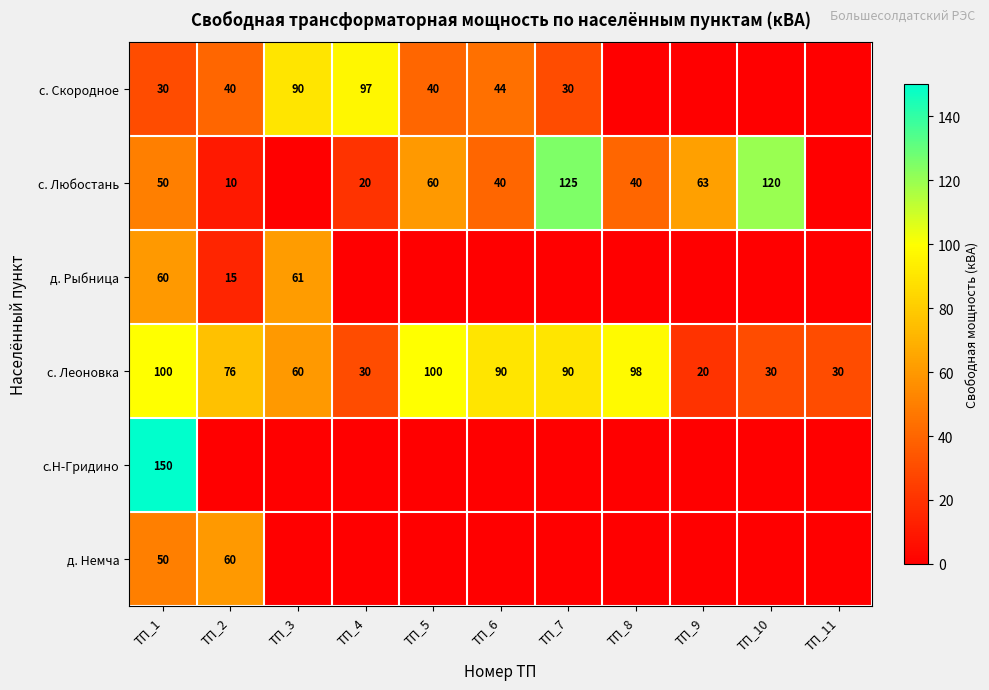

At which category is the sum across all series the highest?

ТП_1